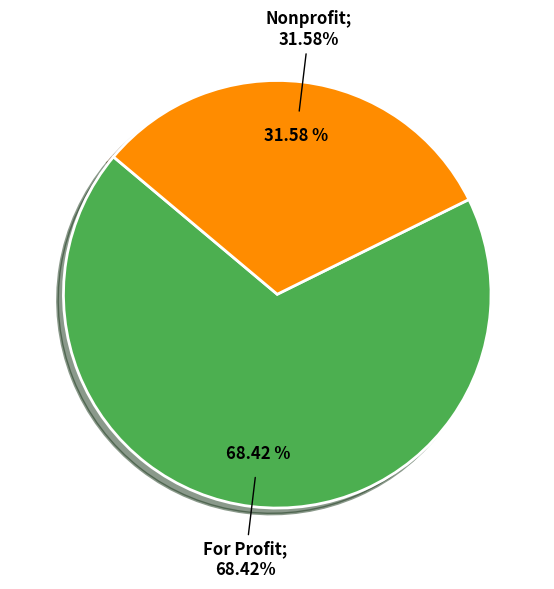

What percentage is NOT represented by Nonprofit?

68.4%